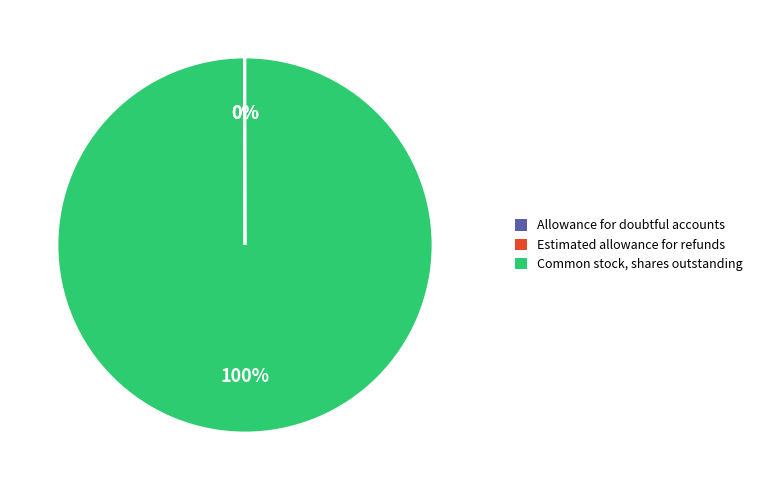

Does any single category account for the majority?

Yes